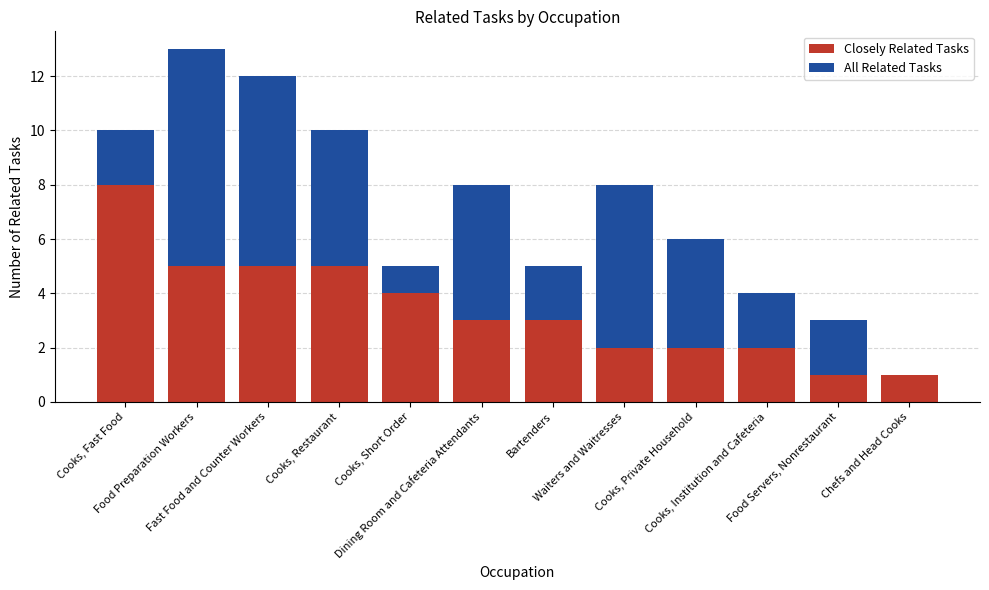

At which category is the sum across all series the highest?

Food Preparation Workers